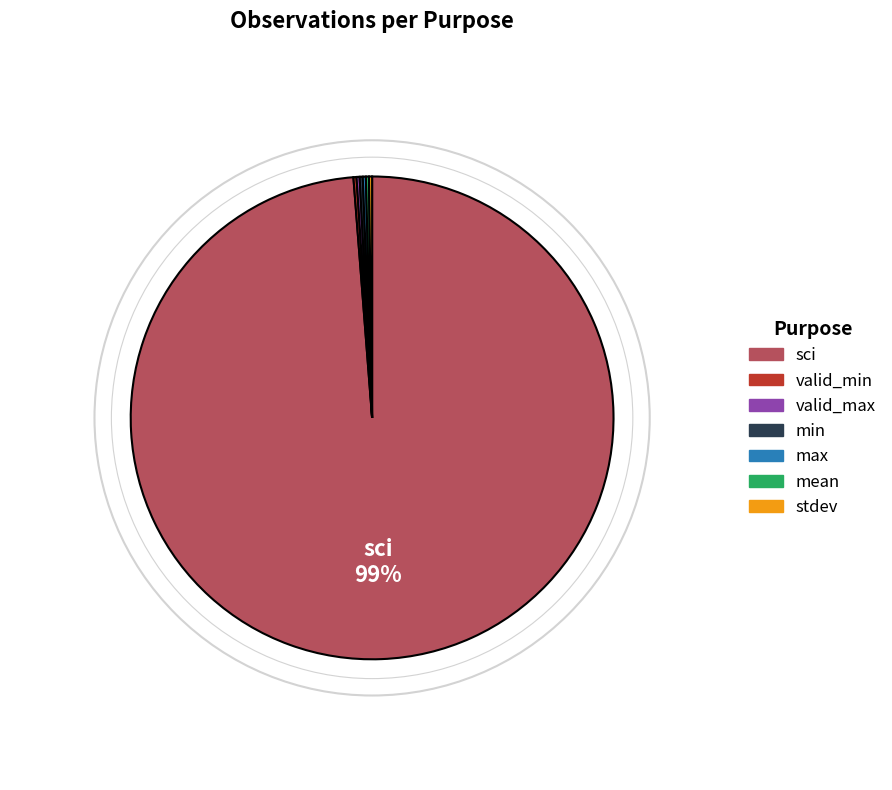

To the nearest percent, what is the average slice percentage?

14%